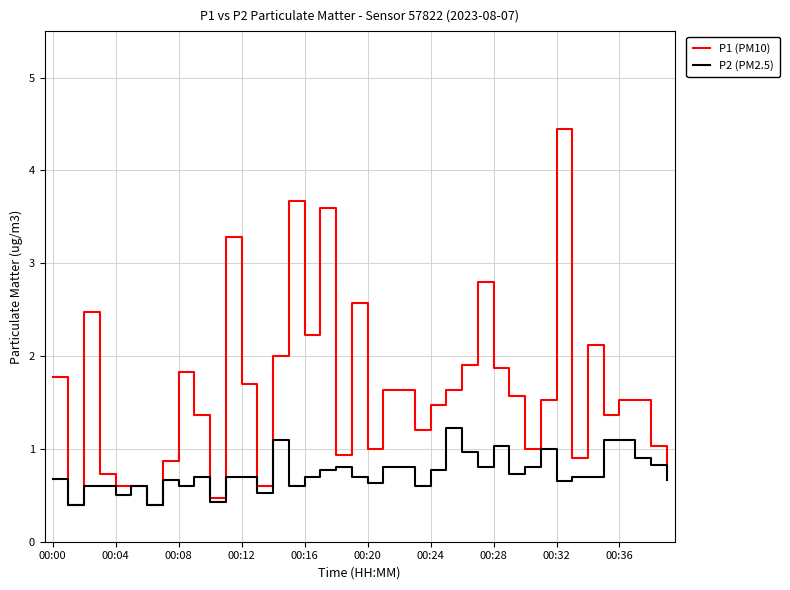

Rank the series by their maximum value, from lowest to highest.

P2 (PM2.5), P1 (PM10)